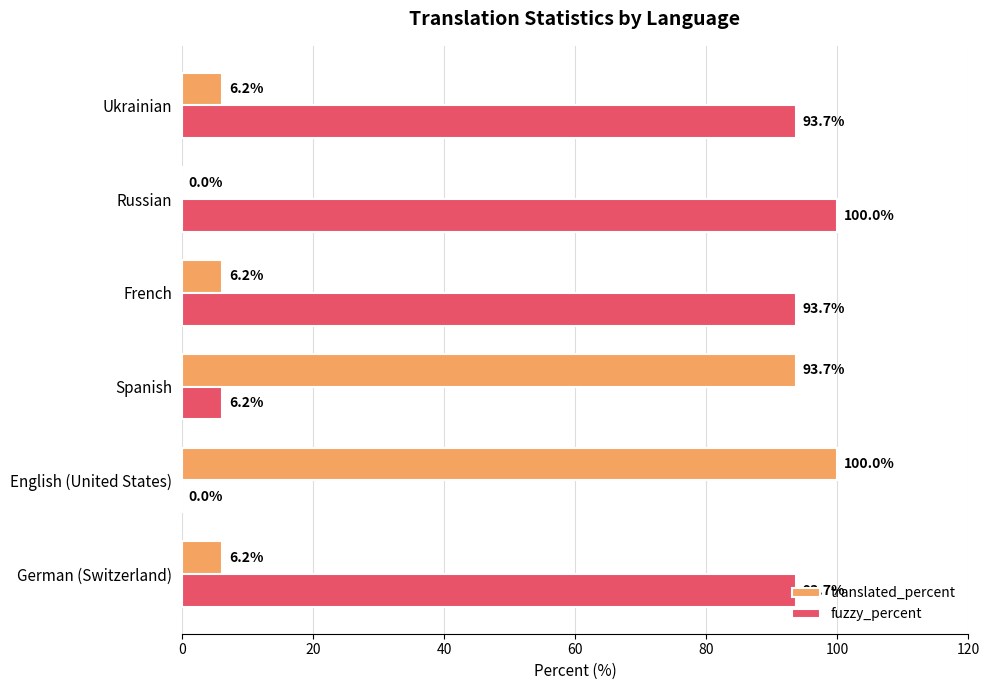

The fuzzy_percent series shows 37.0 at French. True or false?

False